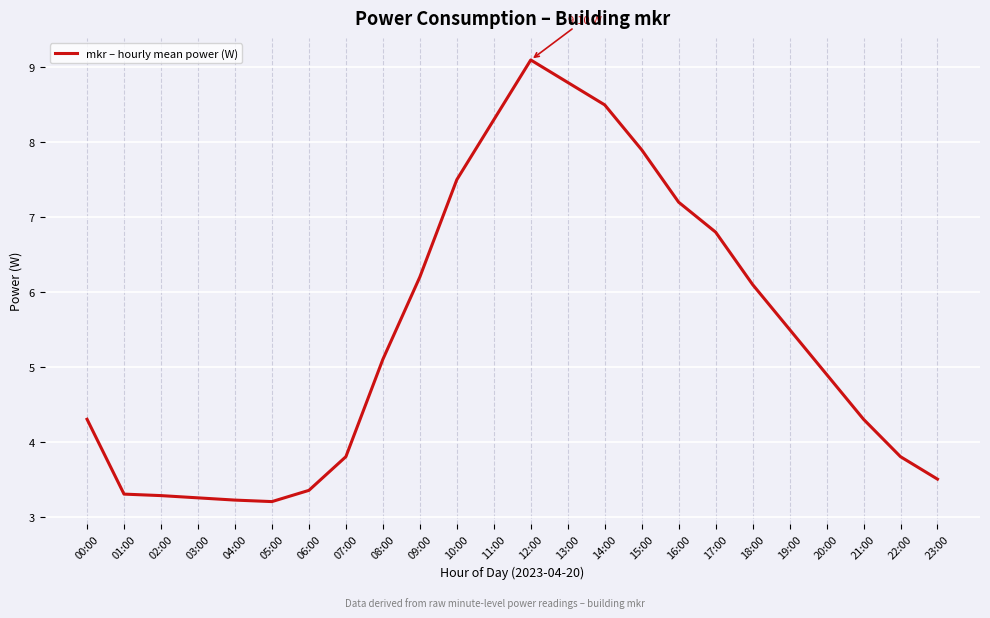

Where does the data first go above 5?

08:00